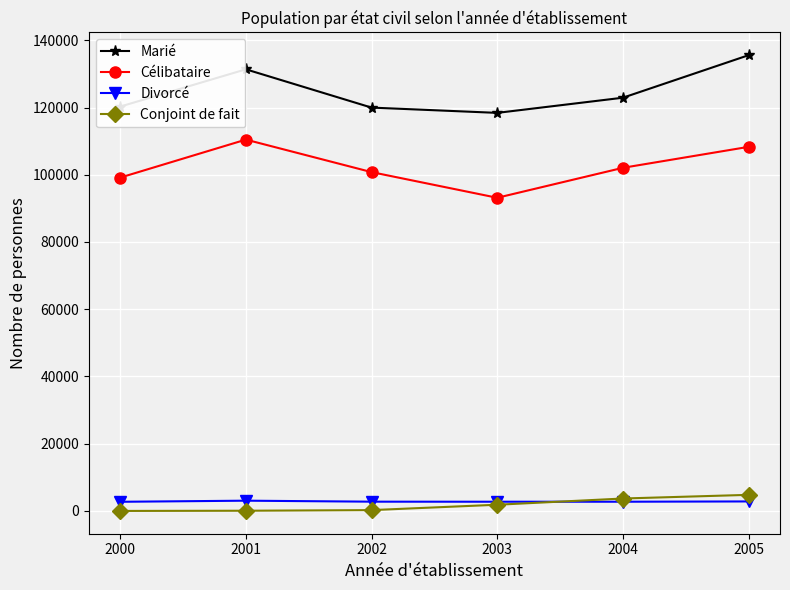

True or false: Célibataire and Divorcé intersect in this chart.

False